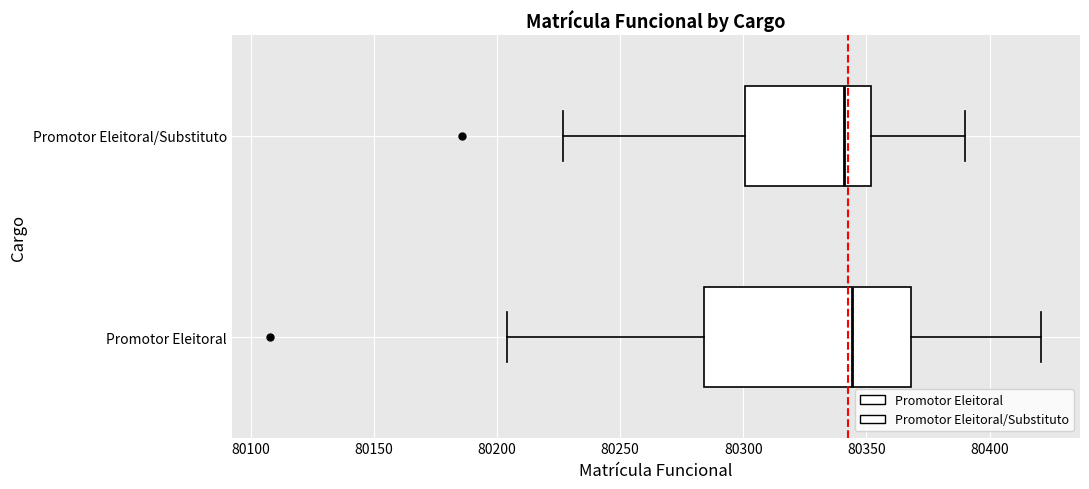

Reading bottom to top, read every box against the x-axis: the position of its median line, the range the box covers, and the ends of its whiskers. The values are not printed on the chart, so give them approximately, as read against the axis.

Promotor Eleitoral: median 80345, box 80285 to 80370, whiskers 80205 to 80420
Promotor Eleitoral/Substituto: median 80340, box 80300 to 80350, whiskers 80225 to 80390